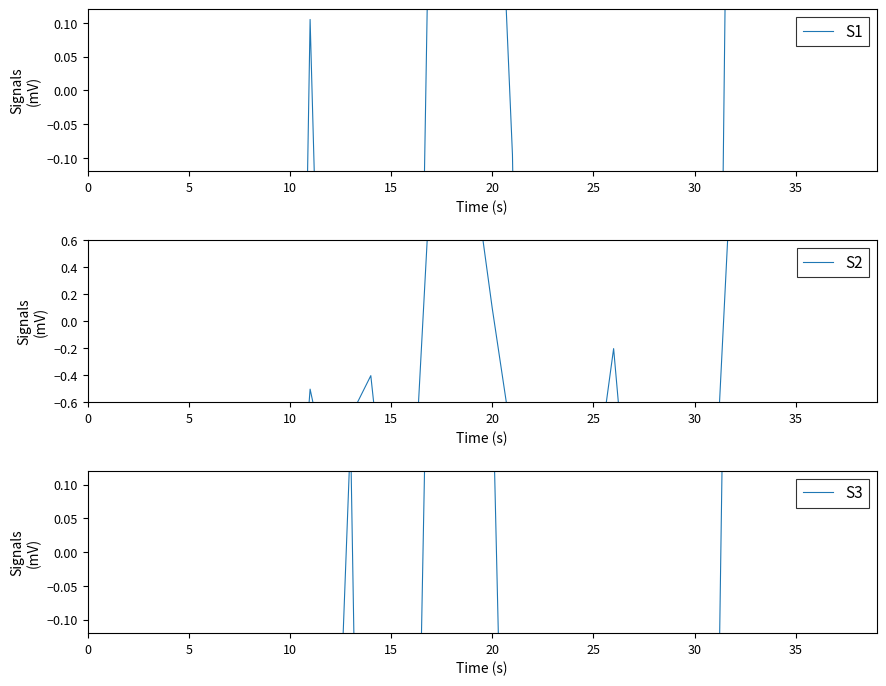

What is the difference between the maximum and second lowest values in the S1 series?

13.2